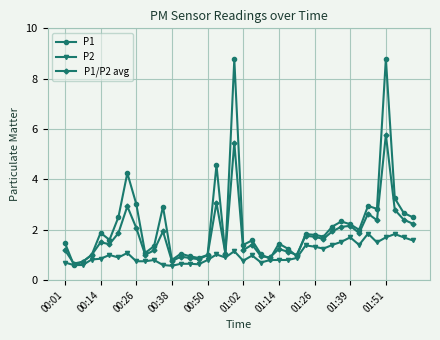

Which series has the largest total across all categories?

P1